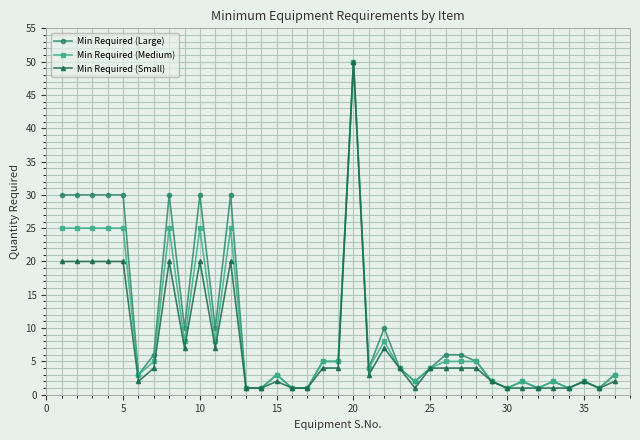

What is the maximum value for Min Required (Large)?

50